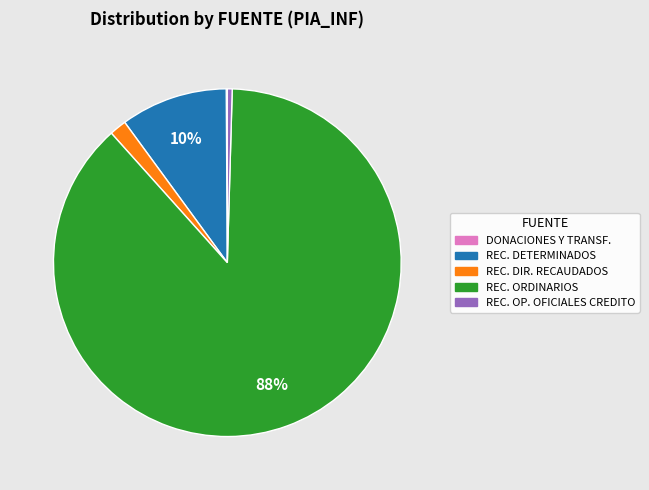

Is the sum of REC. OP. OFICIALES CREDITO and REC. DETERMINADOS greater than half?

No